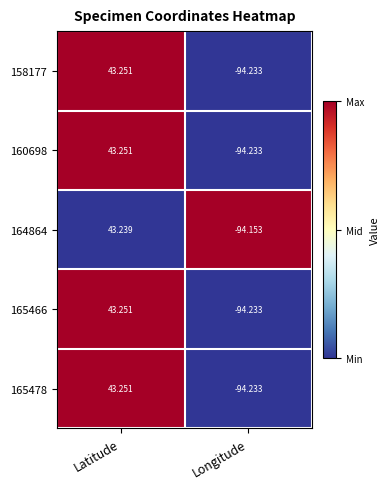

At which label does 158177 first exceed 43?

Latitude